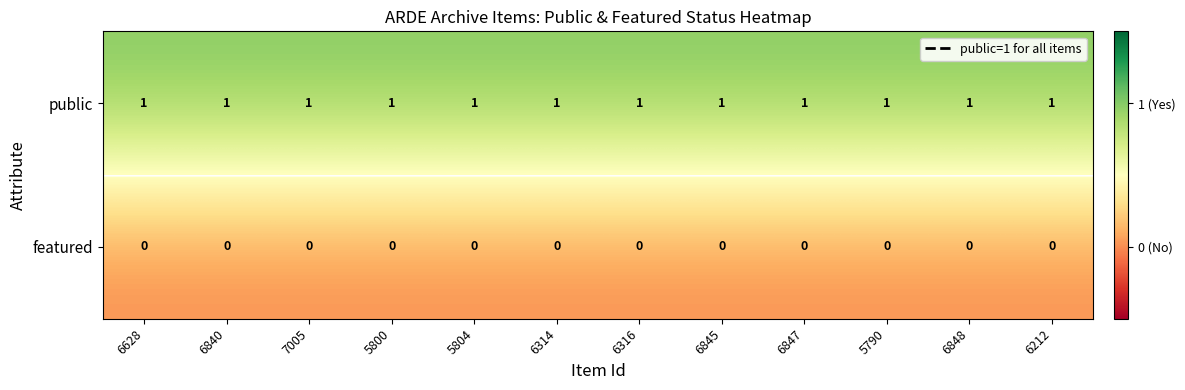

What is the difference between the highest and lowest values at 6847?

1